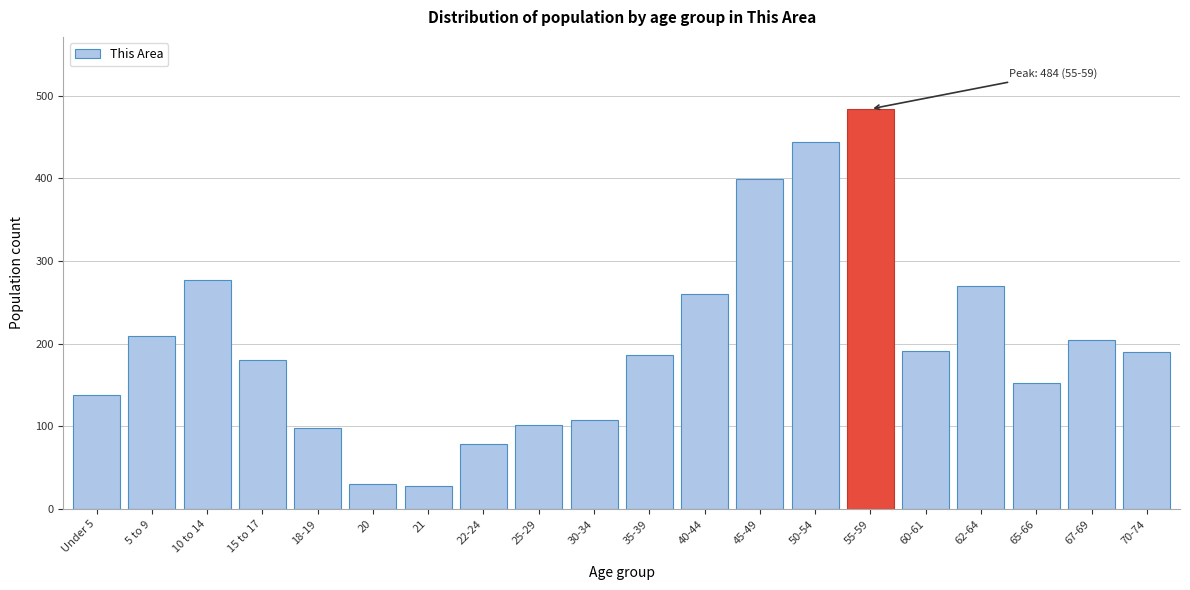

What is the label of the 2nd bar from the right?

67-69